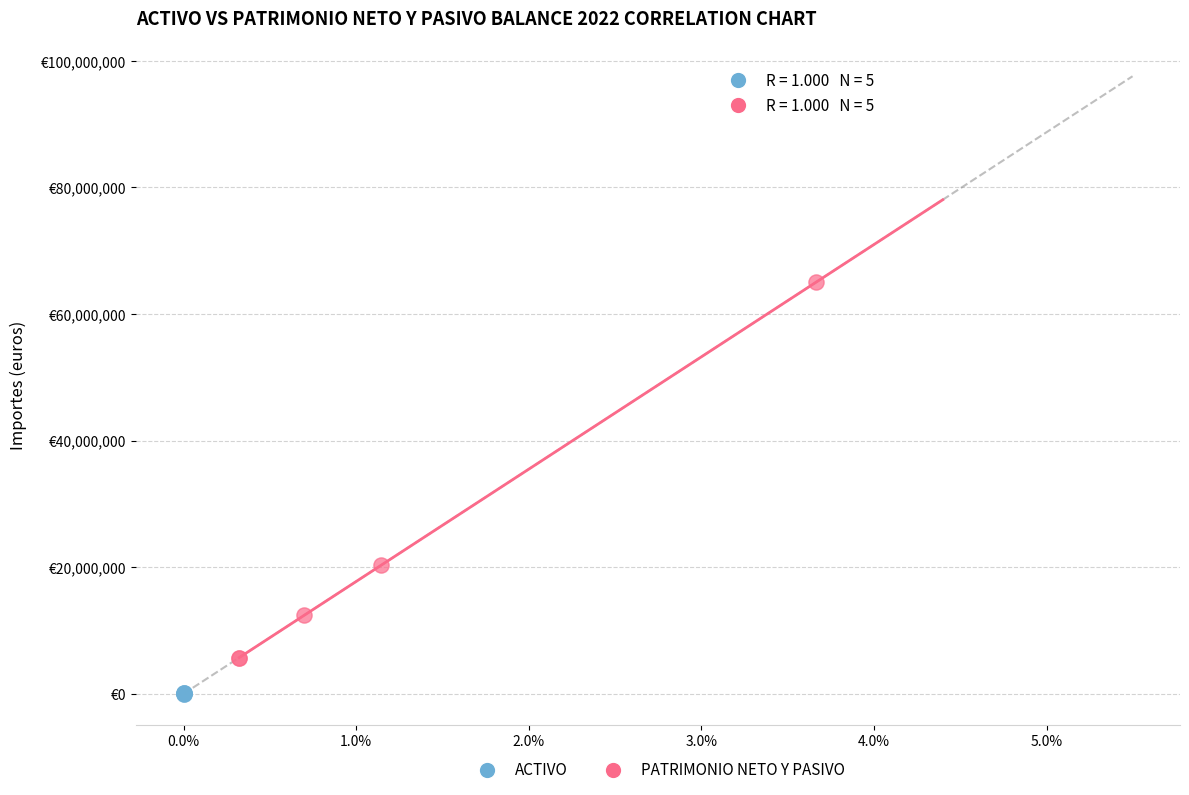

Which series contains the lowest Y value?

ACTIVO